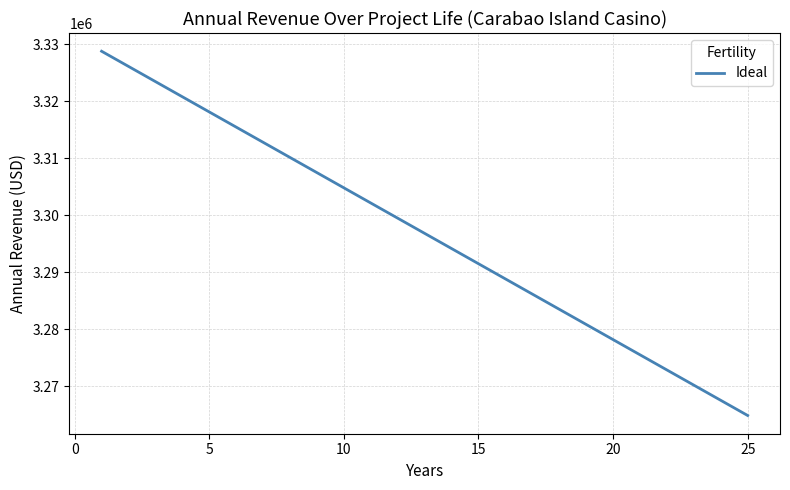

What is the difference between the maximum and minimum values?

63913.0